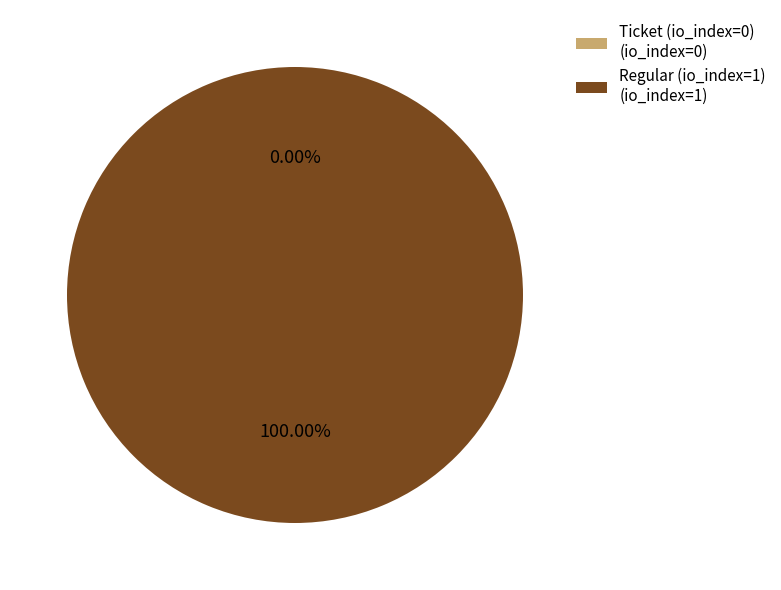

To the nearest percent, what is the difference between the Regular (io_index=1) and Ticket (io_index=0) slice percentages?

100%